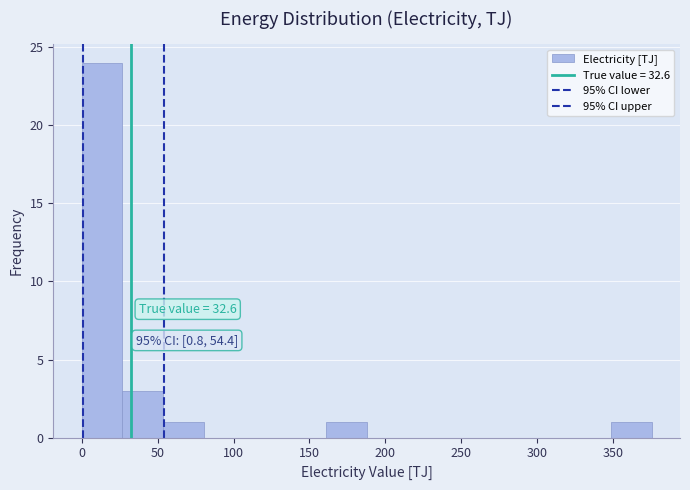

Which range on the x-axis has the tallest bar?

0 to 25